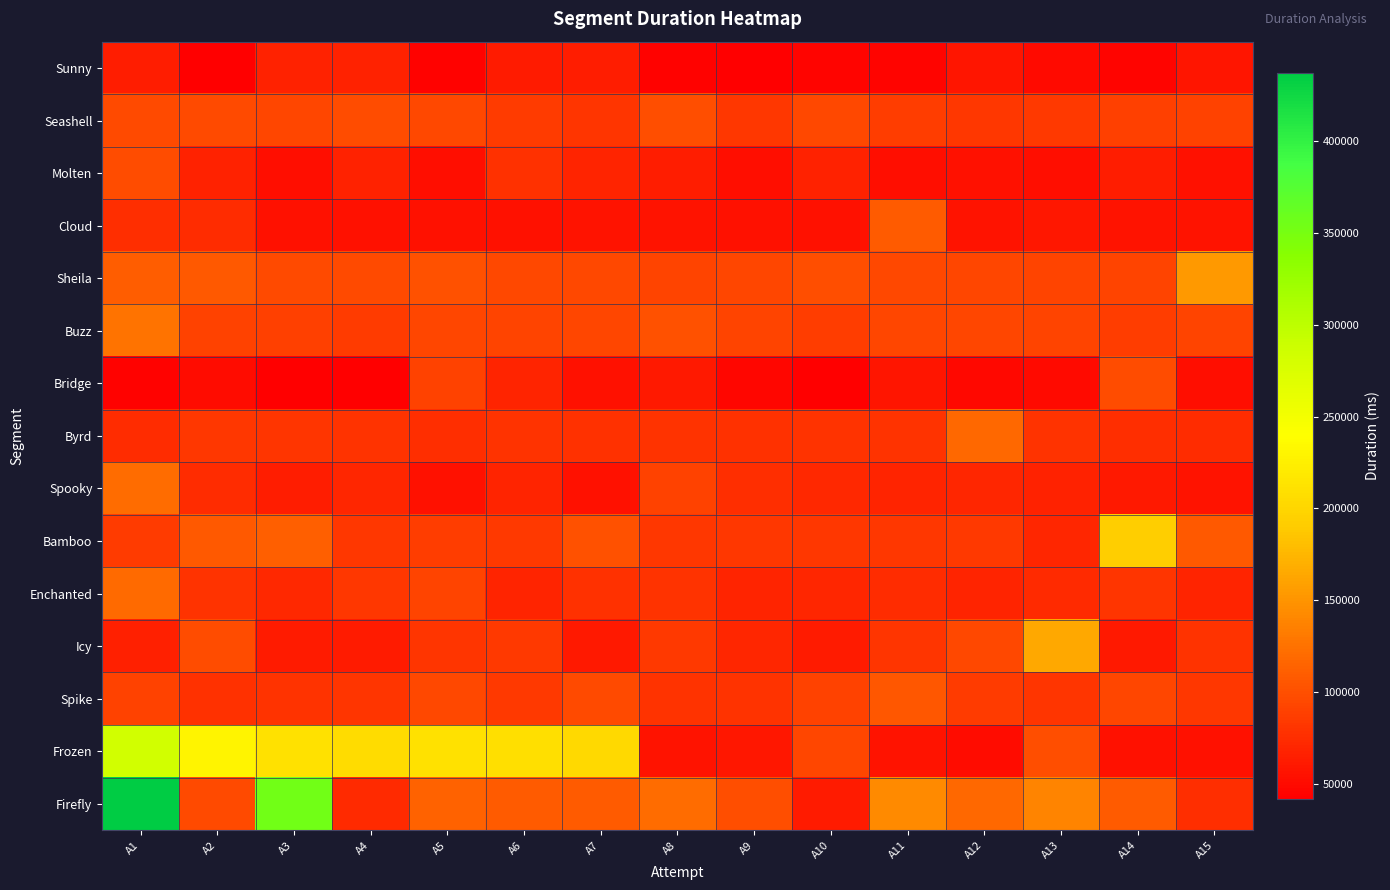

Reading left to right, list all the values displayed in this chart.

Sunny: A1=64203	A2=42609	A3=67797	A4=67596	A5=44309	A6=62988	A7=64462	A8=44606	A9=42427	A10=45094	A11=45508	A12=57293	A13=50251	A14=44979	A15=57183
Seashell: A1=96354	A2=96883	A3=93547	A4=98262	A5=94468	A6=86097	A7=80826	A8=99036	A9=82779	A10=94757	A11=86770	A12=81922	A13=83792	A14=88685	A15=90367
Molten: A1=98582	A2=66447	A3=53730	A4=66300	A5=52945	A6=77831	A7=69091	A8=64492	A9=53220	A10=66480	A11=53065	A12=54378	A13=53174	A14=63683	A15=54672
Cloud: A1=75732	A2=74952	A3=54980	A4=55281	A5=55450	A6=55139	A7=56455	A8=56870	A9=55340	A10=55250	A11=109390	A12=55507	A13=60069	A14=55580	A15=56691
Sheila: A1=110252	A2=107789	A3=96273	A4=96471	A5=100799	A6=95418	A7=94390	A8=92423	A9=93622	A10=99005	A11=94178	A12=92911	A13=91643	A14=92104	A15=153363
Buzz: A1=125283	A2=90010	A3=88242	A4=86286	A5=93627	A6=92323	A7=93997	A8=100346	A9=92390	A10=86636	A11=93282	A12=93603	A13=91832	A14=86676	A15=92567
Bridge: A1=43861	A2=51342	A3=41552	A4=42840	A5=90128	A6=67920	A7=53981	A8=60986	A9=46335	A10=42002	A11=57898	A12=48693	A13=50574	A14=97448	A15=52460
Byrd: A1=74131	A2=81918	A3=80554	A4=79416	A5=77070	A6=79058	A7=78179	A8=80080	A9=78166	A10=79934	A11=79432	A12=118699	A13=78751	A14=76037	A15=75254
Spooky: A1=121233	A2=74037	A3=63738	A4=70535	A5=54540	A6=68093	A7=54306	A8=90072	A9=76658	A10=71051	A11=69327	A12=69822	A13=66810	A14=61463	A15=56882
Bamboo: A1=85828	A2=107767	A3=112045	A4=82836	A5=87640	A6=84336	A7=100684	A8=82979	A9=81848	A10=82728	A11=83199	A12=83526	A13=69426	A14=192762	A15=106981
Enchanted: A1=120217	A2=80055	A3=71768	A4=82721	A5=92267	A6=68958	A7=77658	A8=79541	A9=68110	A10=69997	A11=74501	A12=68729	A13=73663	A14=81525	A15=68551
Icy: A1=65882	A2=97369	A3=62899	A4=62983	A5=81366	A6=83396	A7=61414	A8=84436	A9=70029	A10=62821	A11=80972	A12=94229	A13=163793	A14=60706	A15=79533
Spike: A1=90964	A2=78078	A3=79988	A4=81544	A5=94661	A6=84371	A7=96485	A8=79761	A9=79791	A10=90445	A11=105923	A12=85229	A13=81355	A14=92932	A15=82597
Frozen: A1=283446	A2=230223	A3=211591	A4=206079	A5=211042	A6=210021	A7=203377	A8=55740	A9=59467	A10=93288	A11=55588	A12=51863	A13=100008	A14=54715	A15=54549
Firefly: A1=437494	A2=96638	A3=354435	A4=72561	A5=113888	A6=108327	A7=108191	A8=120820	A9=99326	A10=62503	A11=142752	A12=118316	A13=138567	A14=109604	A15=75686